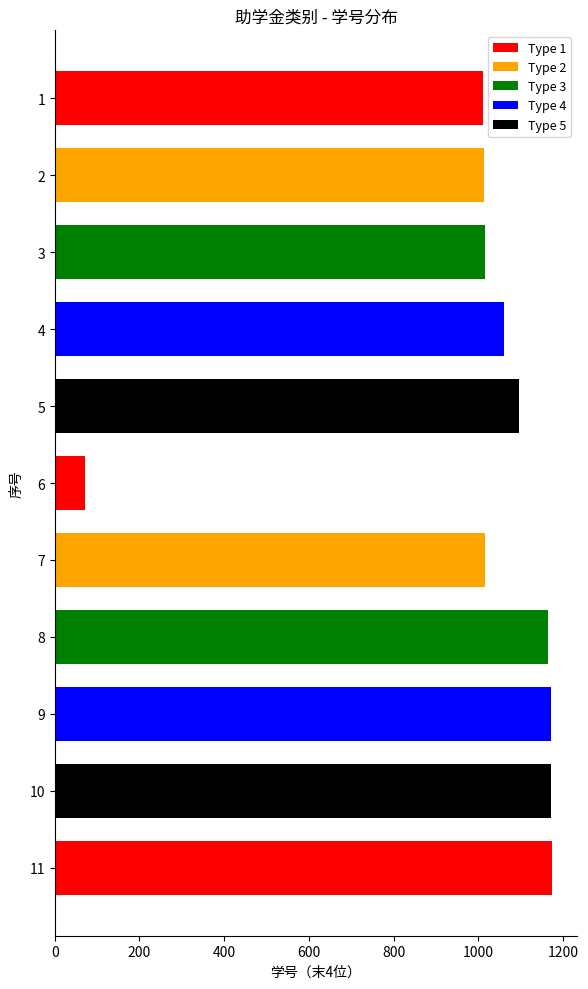

What is the change in value from 3 to 9?

+155